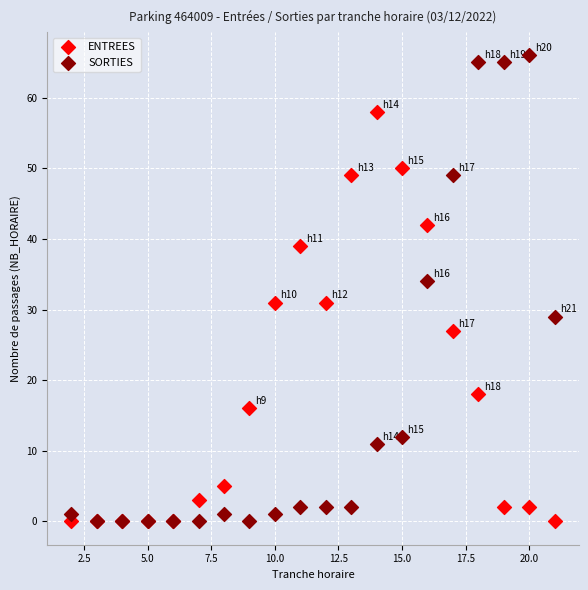

In the SORTIES series, what Y value is closest to 33?

34